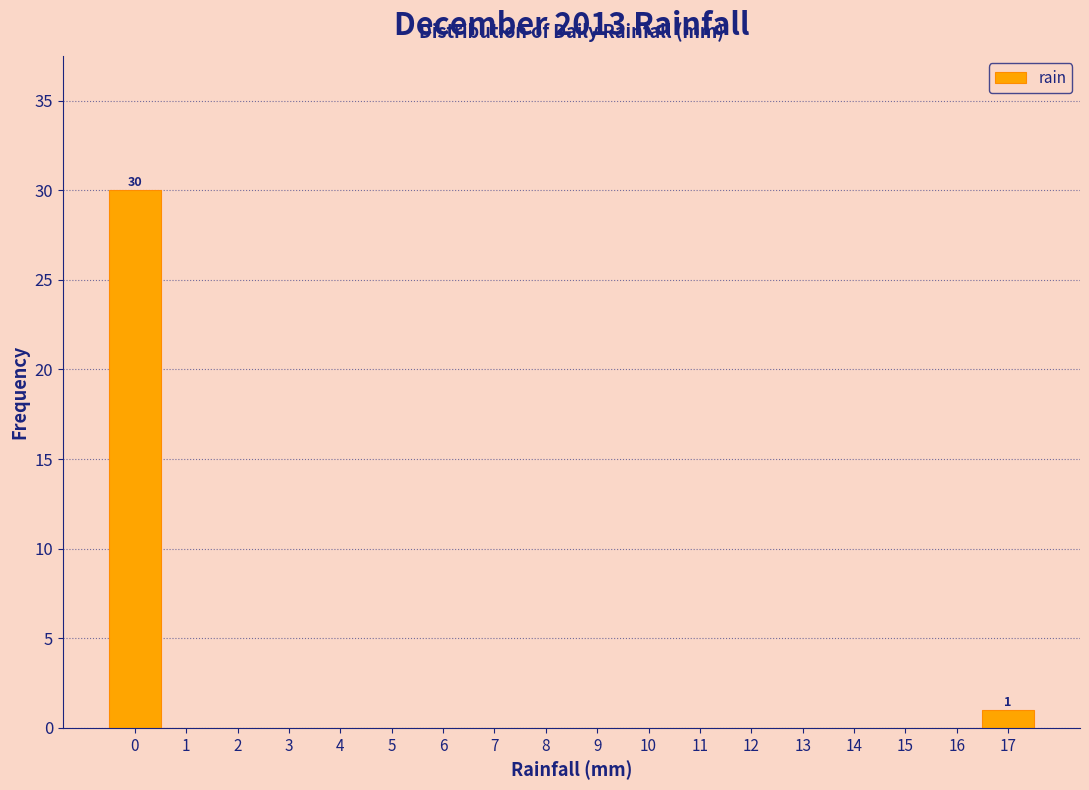

Over which range of the x-axis is the bar tallest?

-0.5 to 0.5